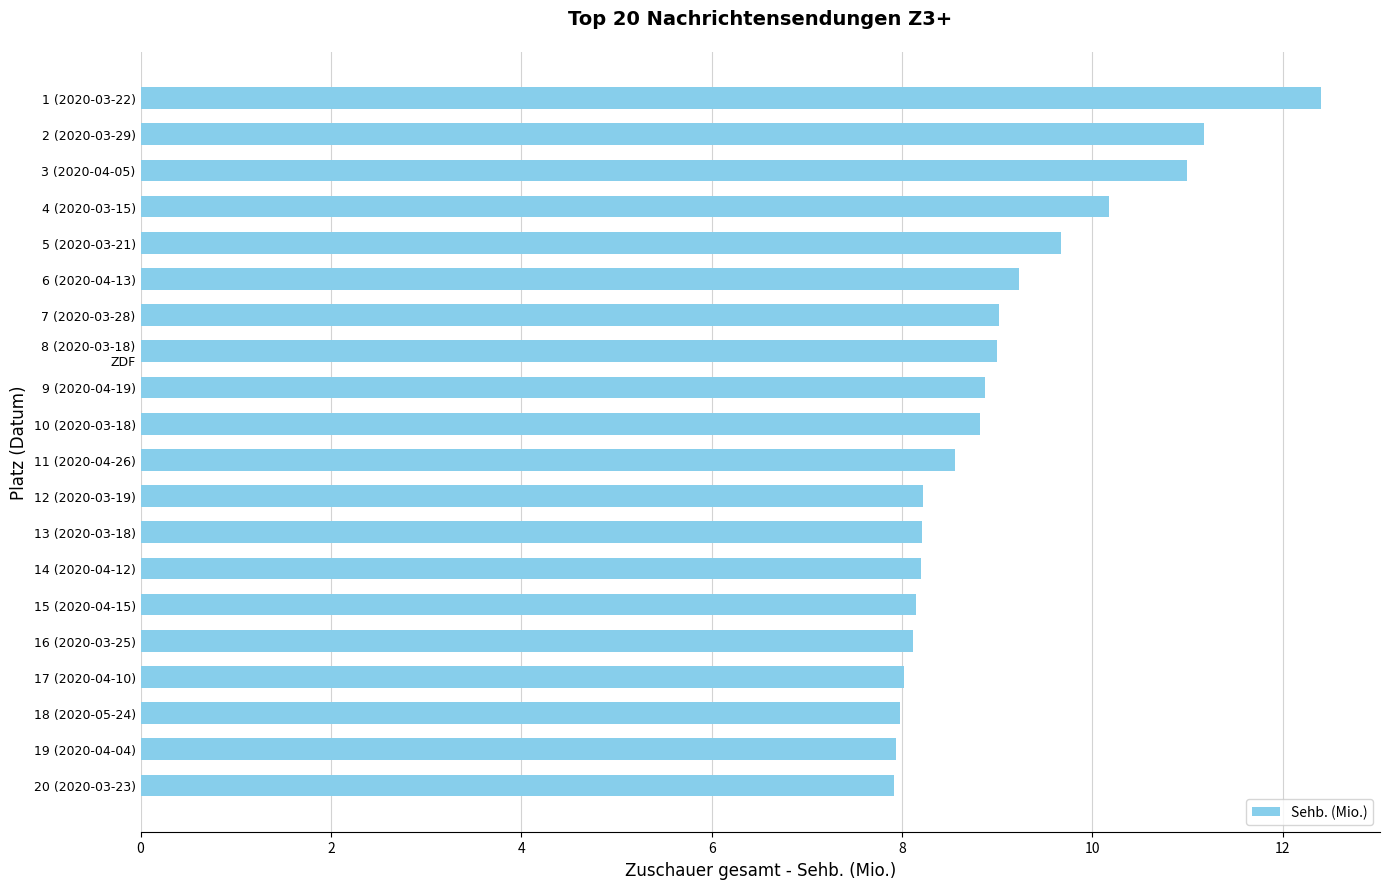

What is the ratio of the value at 16 (2020-03-25) to the value at 18 (2020-05-24)?

1.0